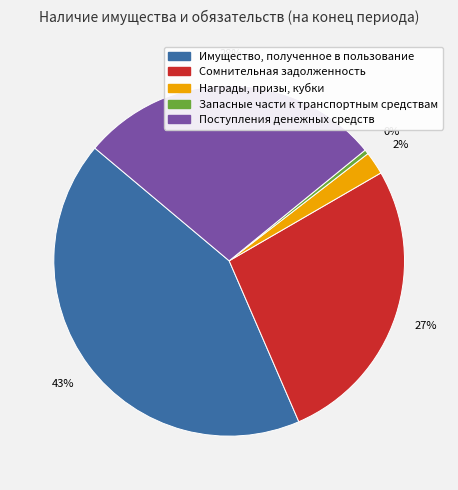

How many segments does this pie chart have?

5